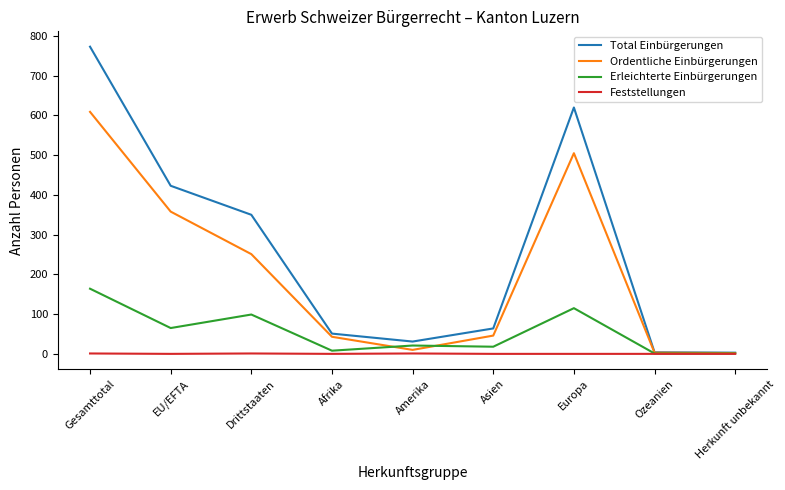

Rank the series by their maximum value, from highest to lowest.

Total Einbürgerungen, Ordentliche Einbürgerungen, Erleichterte Einbürgerungen, Feststellungen